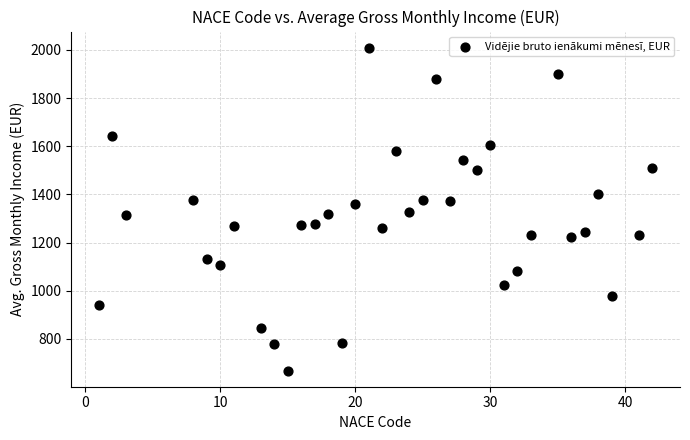

What is the range of X values (max minus min)?

41.0